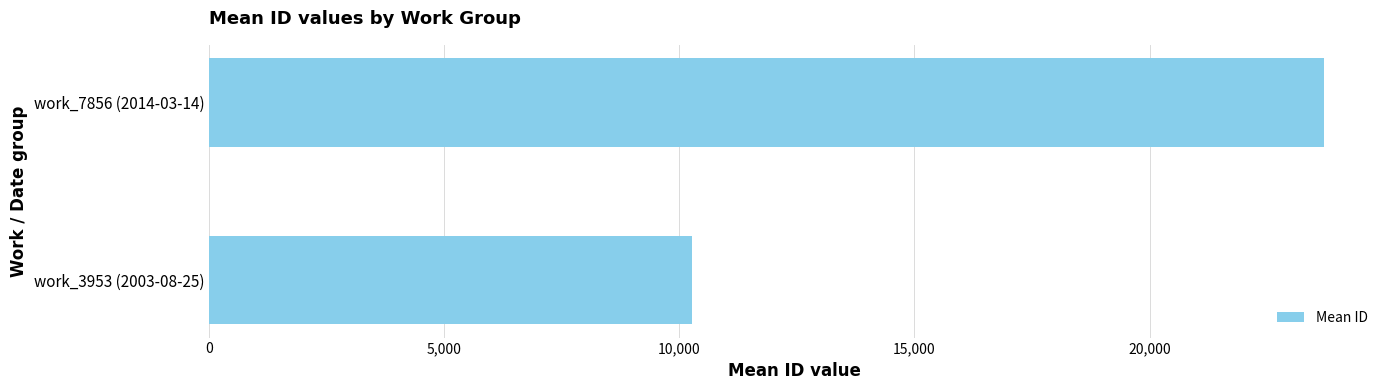

What is the sum of all values?

33992.8